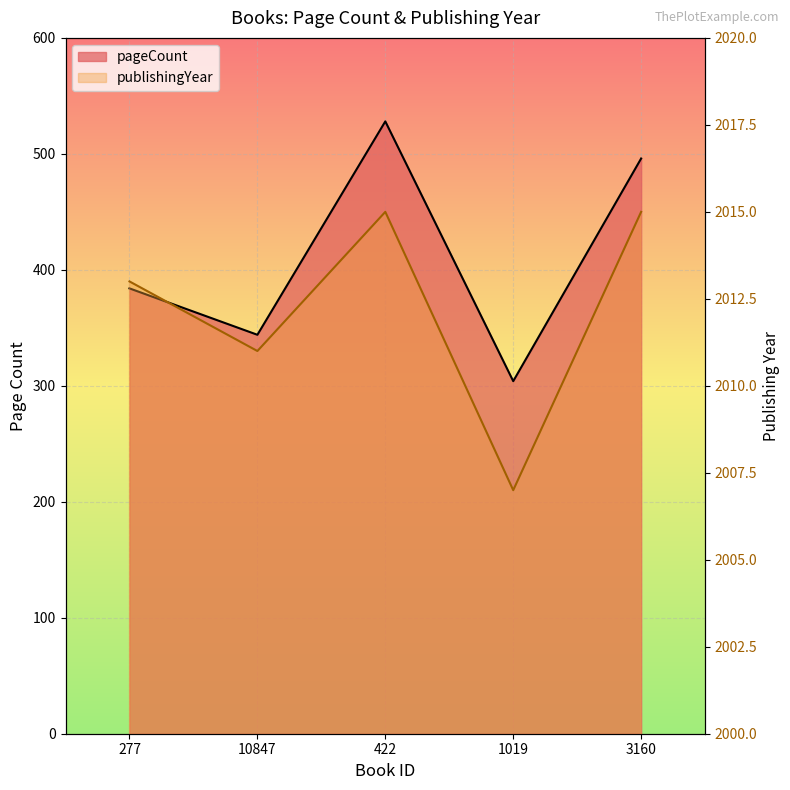

Rank the series at 277 from lowest to highest value.

pageCount, publishingYear